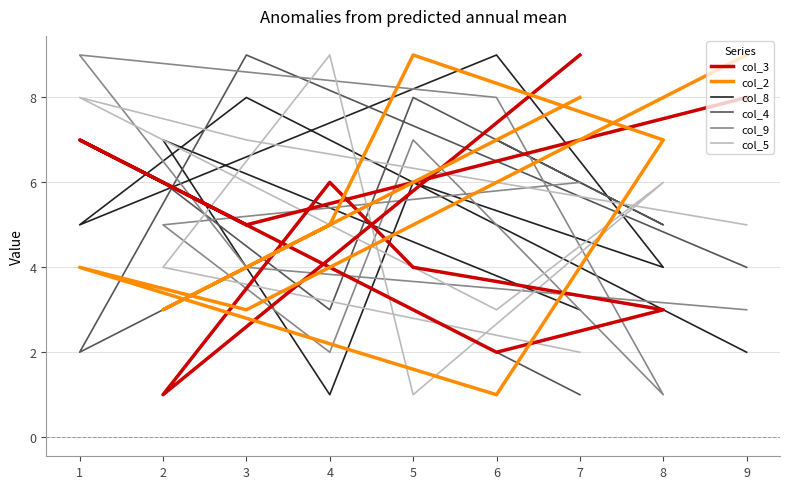

Reading left to right, transcribe all the data shown in this chart.

col_3: 9=8	3=5	1=7	6=2	8=3	5=4	4=6	2=1	7=9
col_2: 9=9	3=3	1=4	6=1	8=7	5=9	4=5	2=3	7=8
col_8: 9=2	3=8	1=5	6=9	8=4	5=6	4=1	2=7	7=3
col_4: 9=4	3=9	1=2	6=7	8=5	5=8	4=3	2=6	7=1
col_9: 9=3	3=4	1=9	6=8	8=1	5=7	4=2	2=5	7=6
col_5: 9=5	3=7	1=8	6=3	8=6	5=1	4=9	2=4	7=2